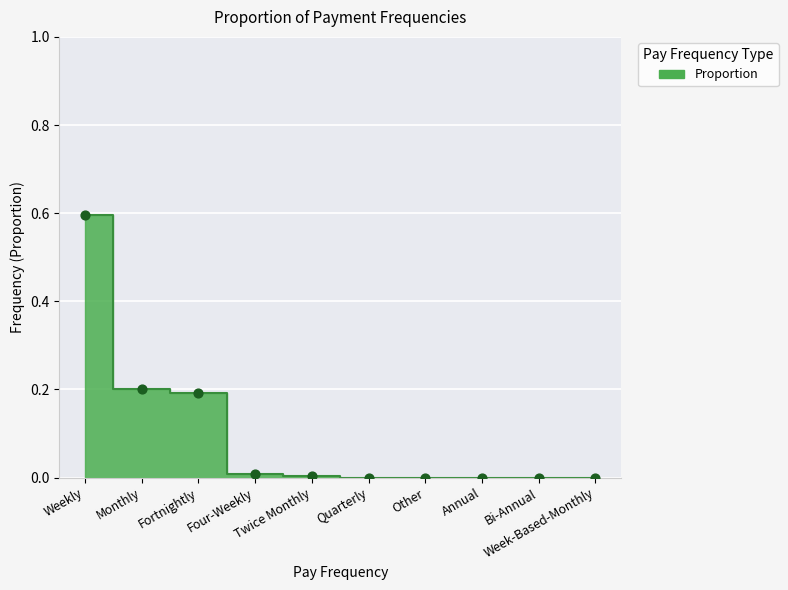

Between Week-Based-Monthly and Bi-Annual, which is larger?

Week-Based-Monthly